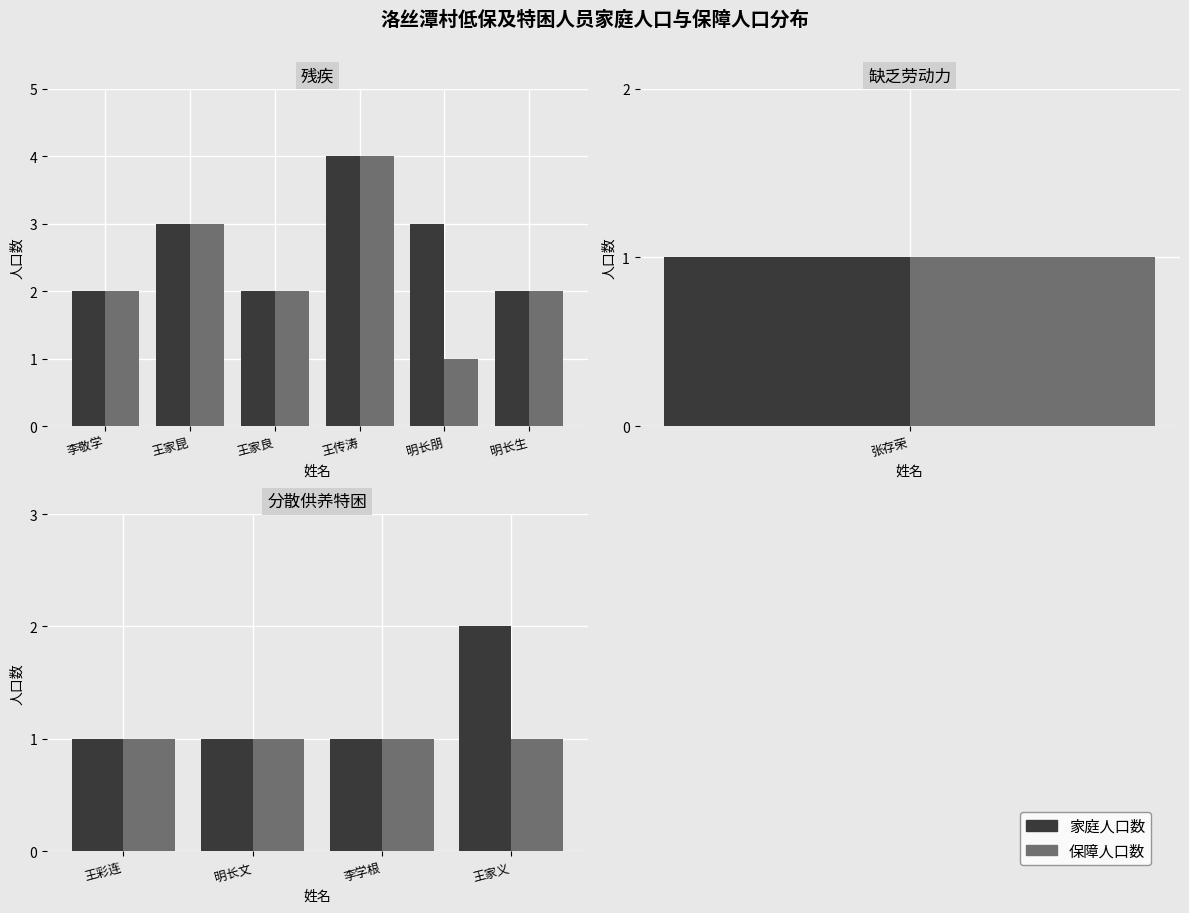

Count the number of data series in this chart.

2